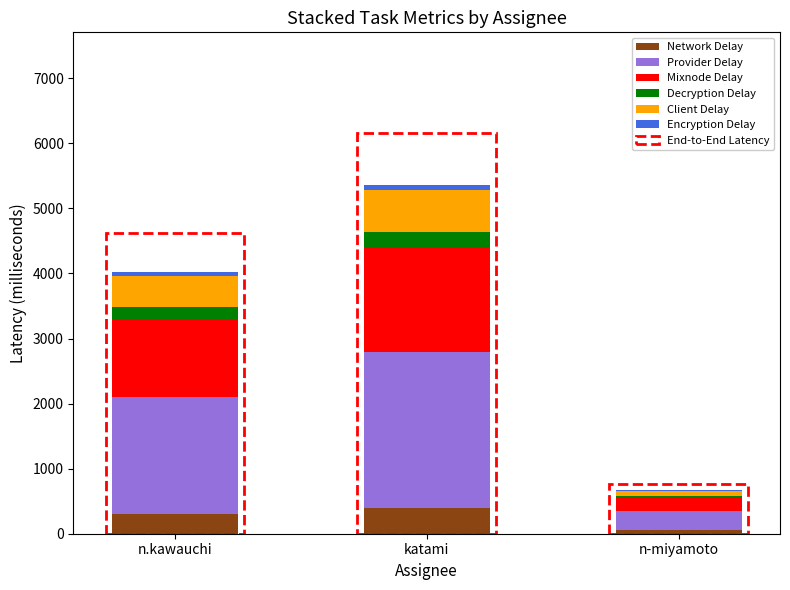

What is the lowest value of the Provider Delay series?

300